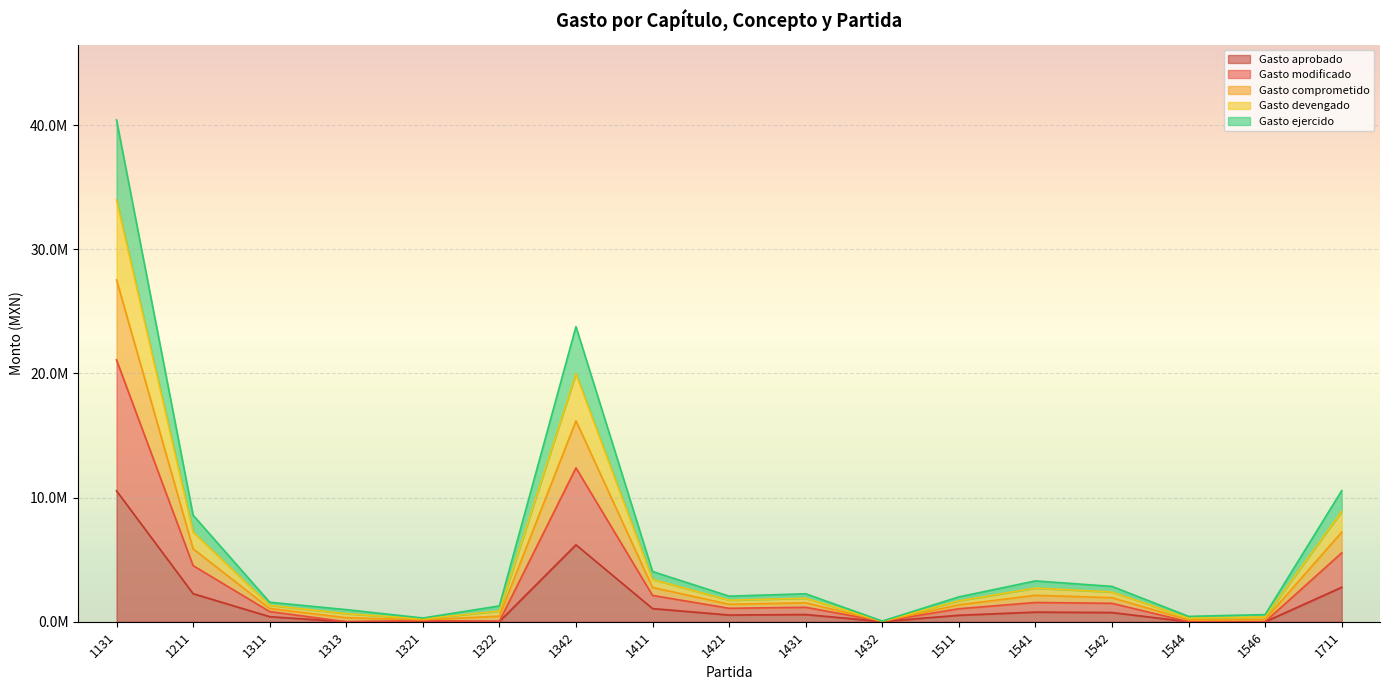

How many interior local valleys does the Gasto devengado series have?

4